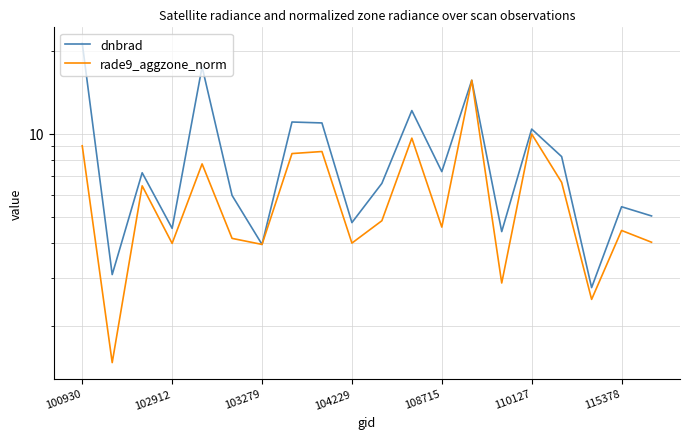

What position from the left is 108715?

13